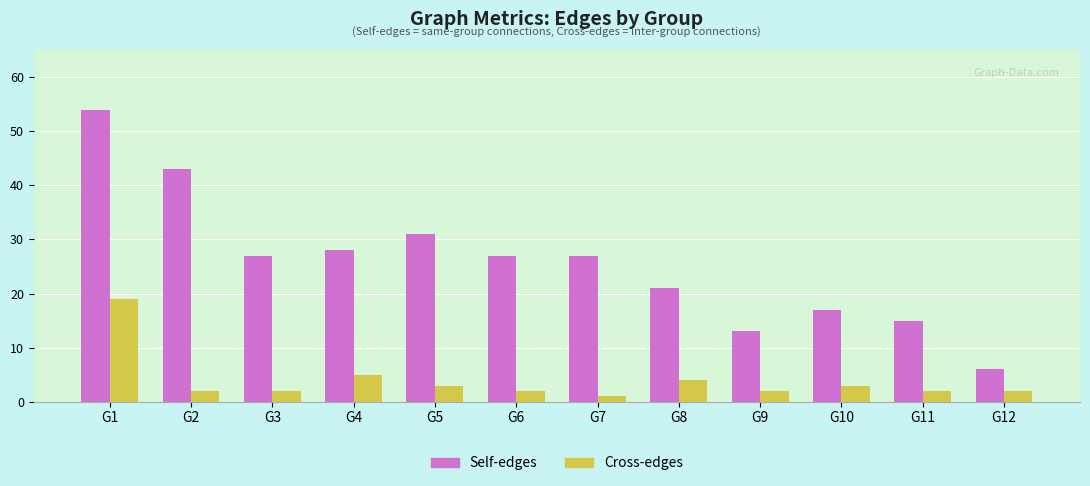

What is the difference between the highest and lowest values at G6?

25